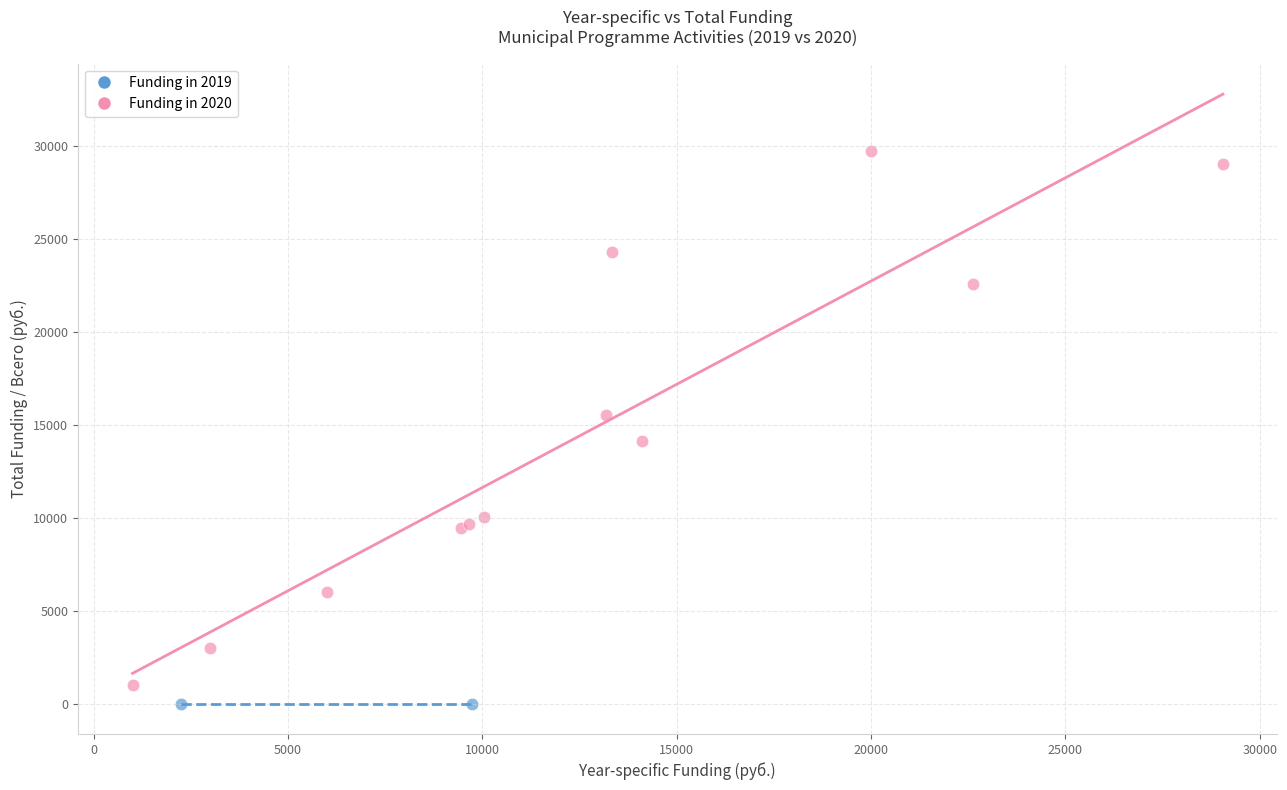

Which series contains the highest Y value?

Funding in 2020